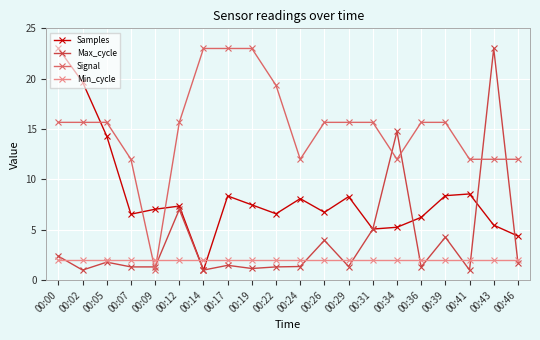

How many interior local peaks does the Samples series have?

5